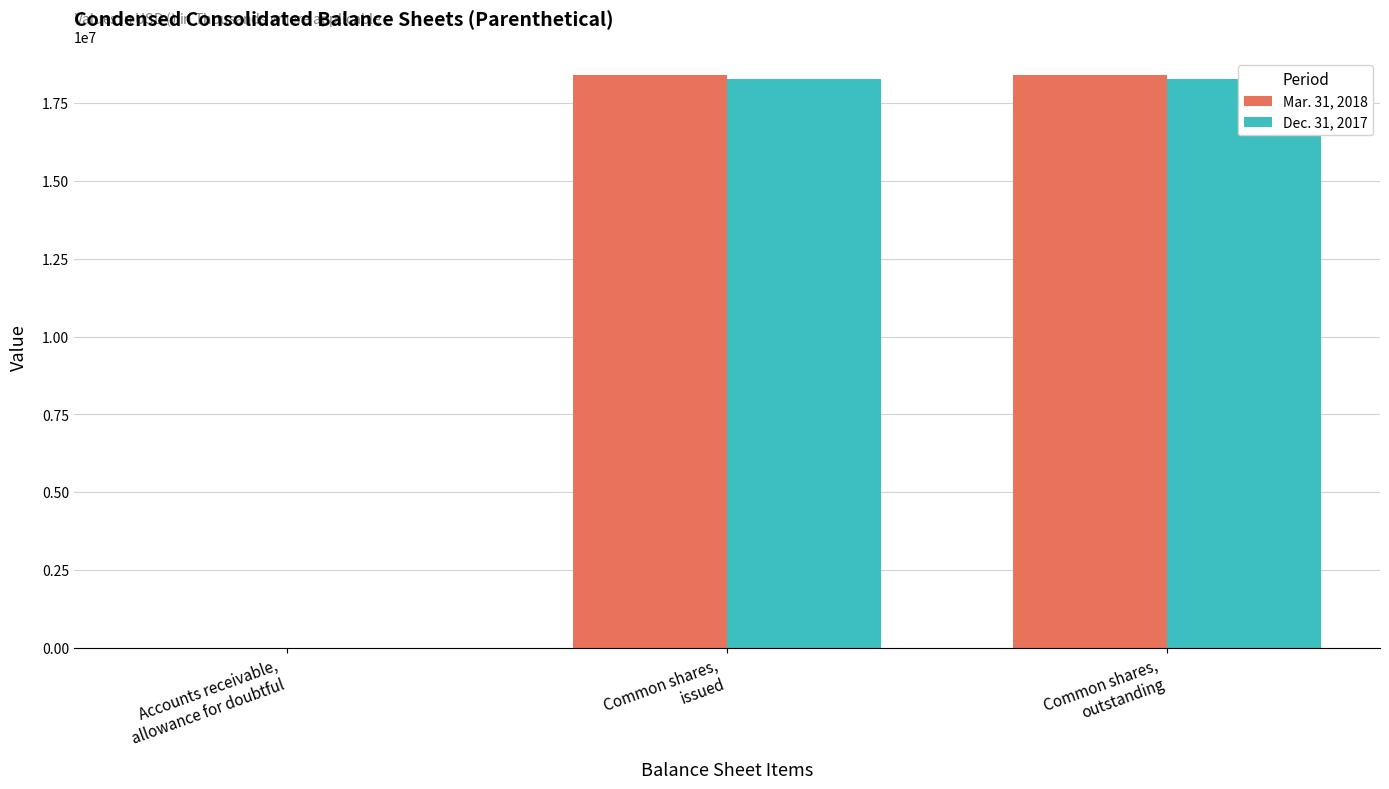

True or false: Mar. 31, 2018 has a value of 18405344 at Common shares,
outstanding.

True